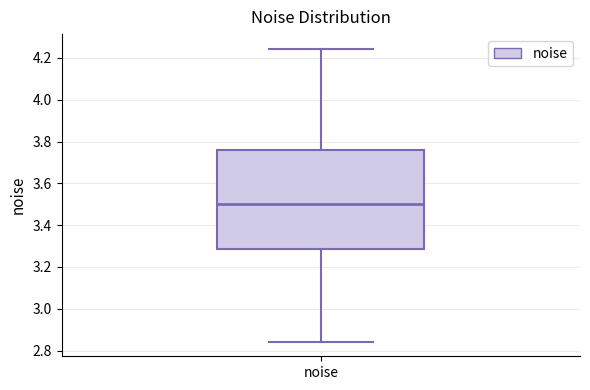

Read this box plot against the y-axis: the position of the median line, the range covered by the box, and the ends of both whiskers. The values are not printed on the chart, so give them approximately, as read against the axis.

median 3.50, box 3.28 to 3.76, whiskers 2.84 to 4.24